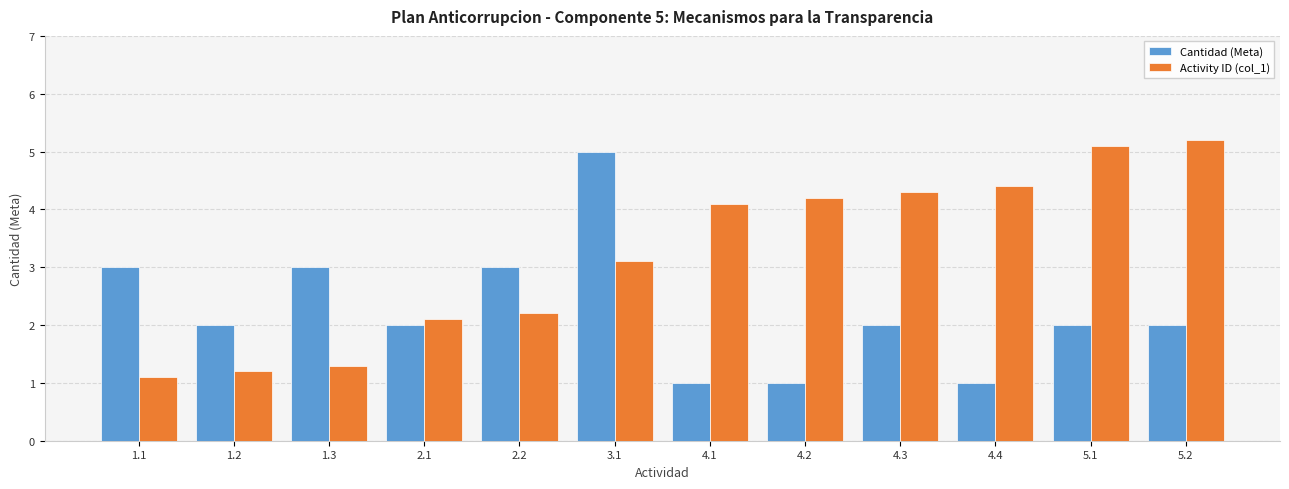

What are all the series names shown in the legend?

Cantidad (Meta), Activity ID (col_1)